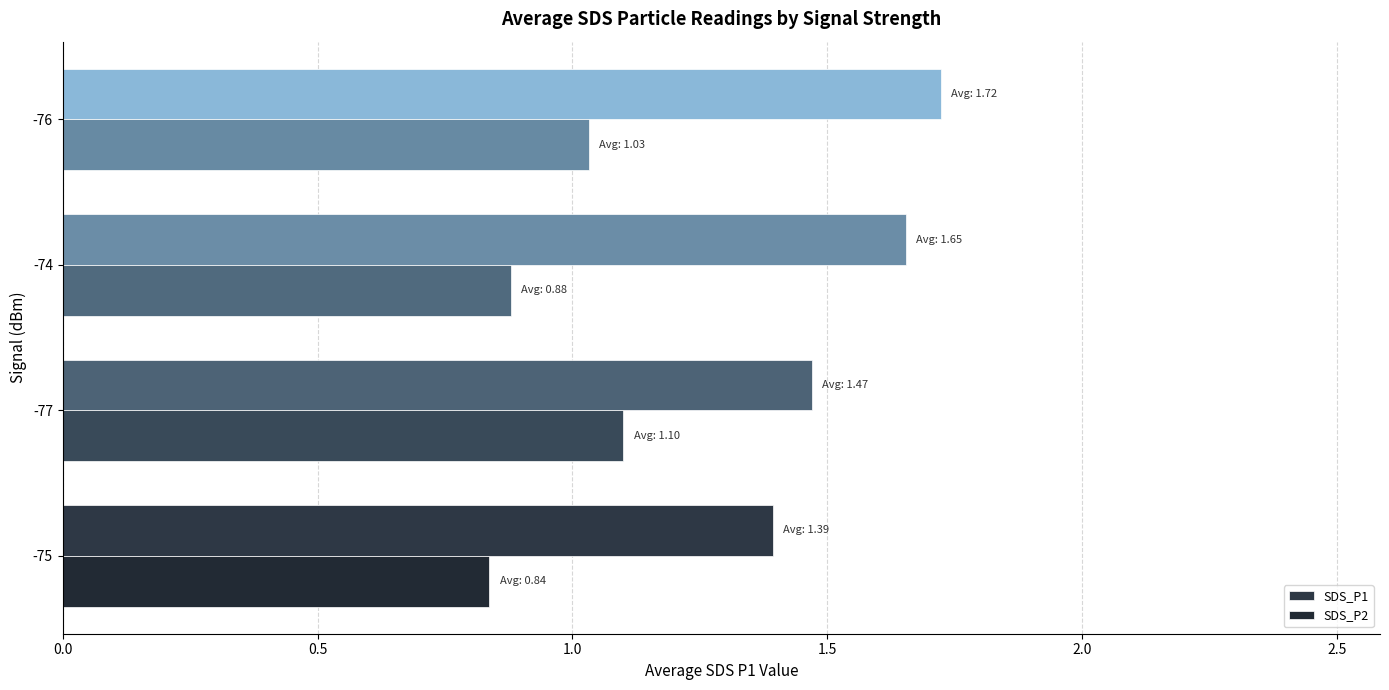

Rank the series by their average value, from lowest to highest.

SDS_P2, SDS_P1